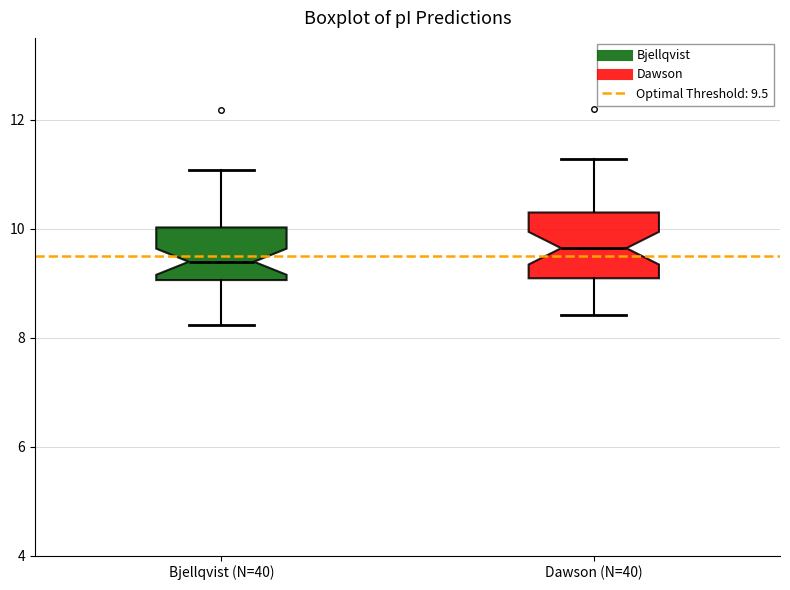

Which box is the tallest, from its lower edge to its upper edge?

Dawson (N=40)